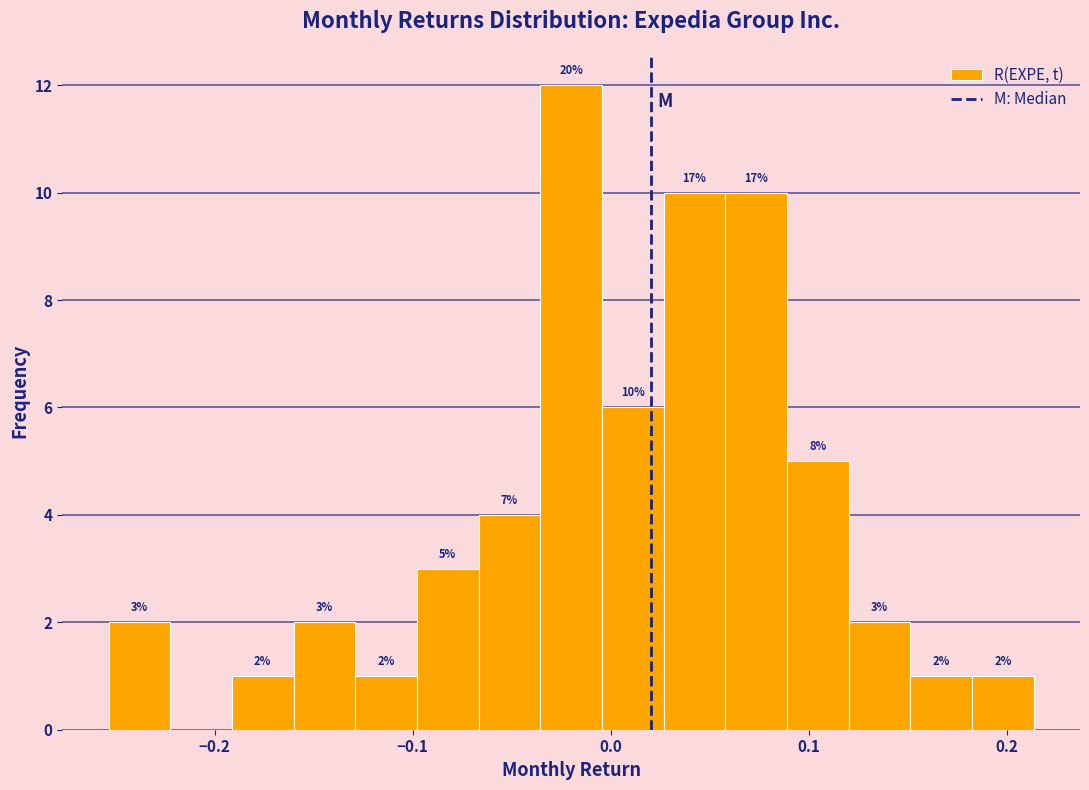

Read against the x-axis, roughly where is the centre of the tallest bar?

-0.02